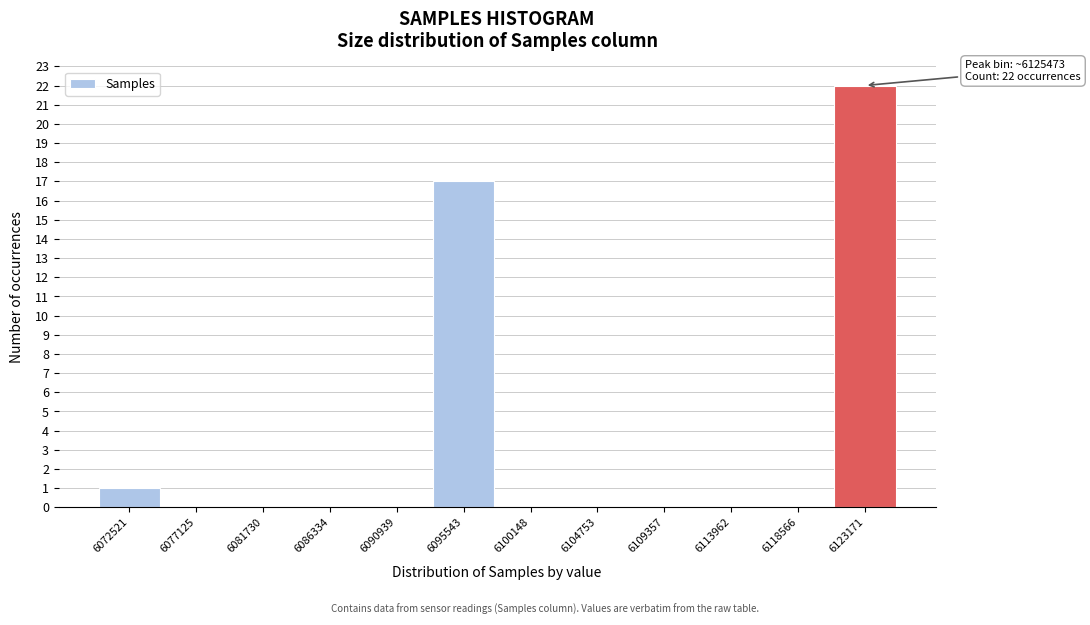

Reading right to left, transcribe all the data shown in this chart.

6123171=22	6118566=0	6113962=0	6109357=0	6104753=0	6100148=0	6095543=17	6090939=0	6086334=0	6081730=0	6077125=0	6072521=1